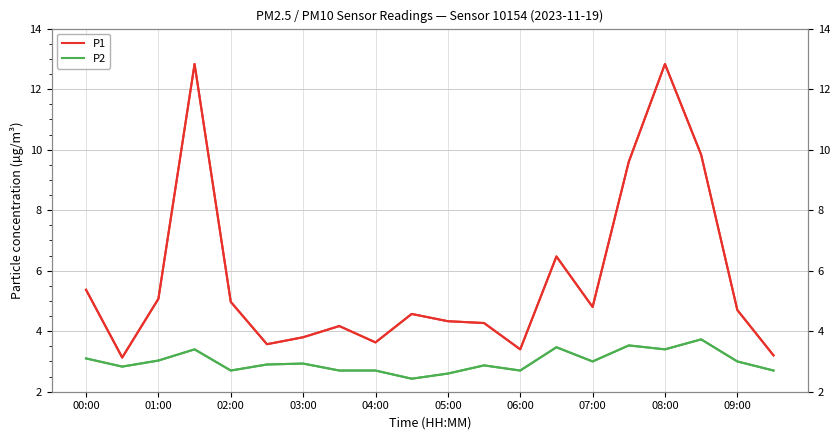

Rank the categories by P1 value from highest to lowest.

03:00, 16, 17, 15, 13, 00:00, 02:00, 04:00, 14, 18, 09:00, 10, 11, 07:00, 06:00, 08:00, 05:00, 12, 19, 01:00